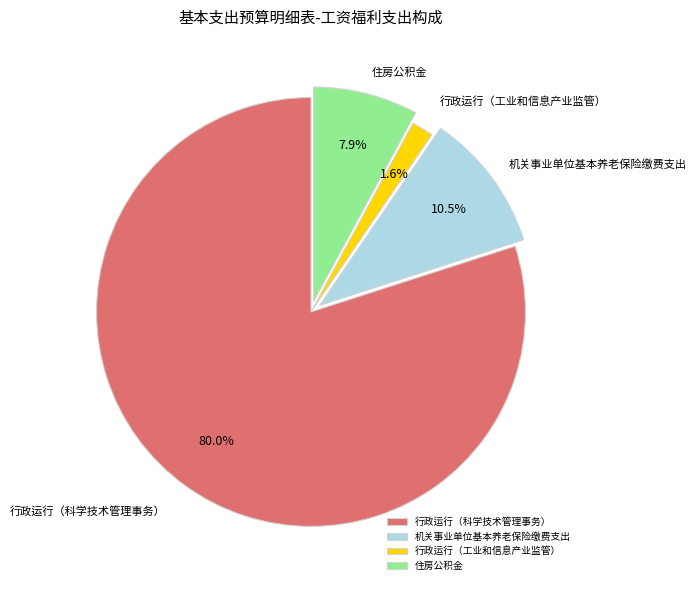

Rank the categories by value from highest to lowest.

行政运行（科学技术管理事务）, 机关事业单位基本养老保险缴费支出, 住房公积金, 行政运行（工业和信息产业监管）